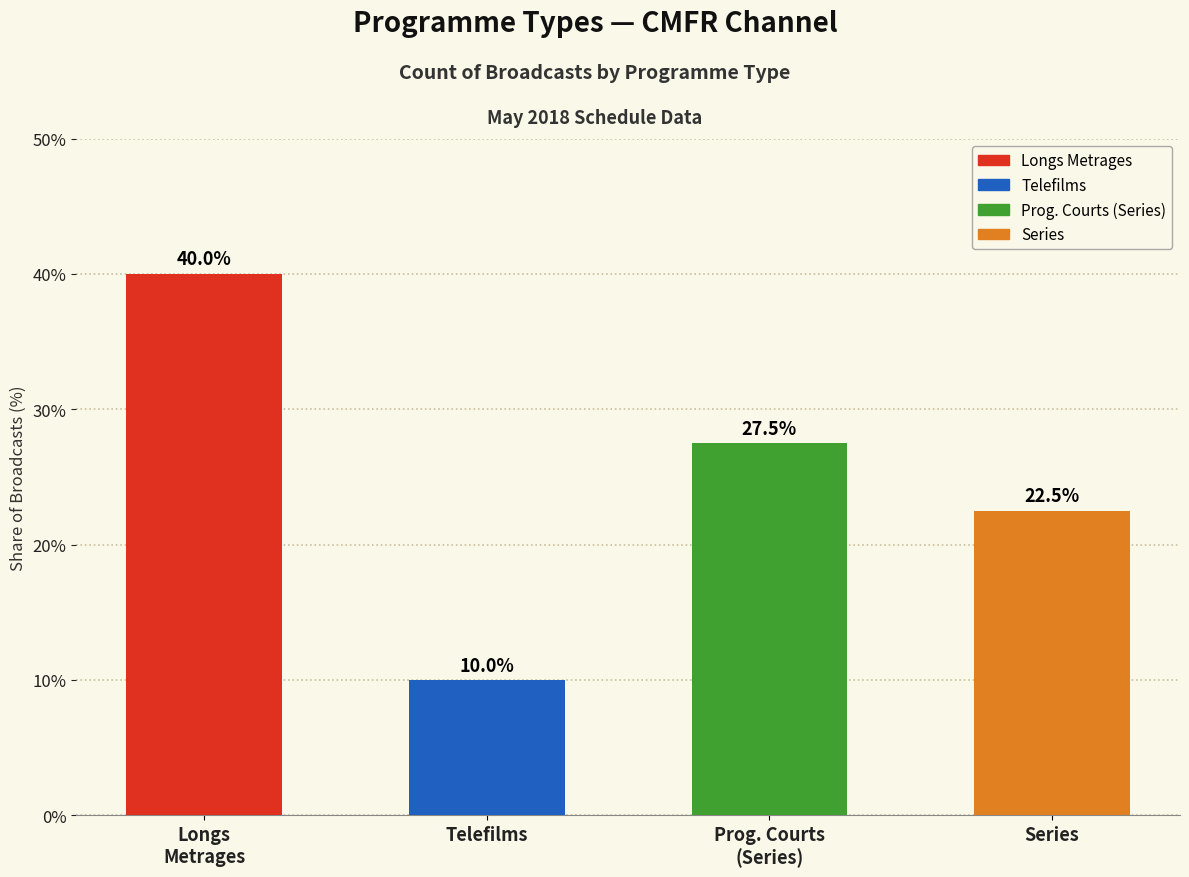

How many data points does each series have?

4